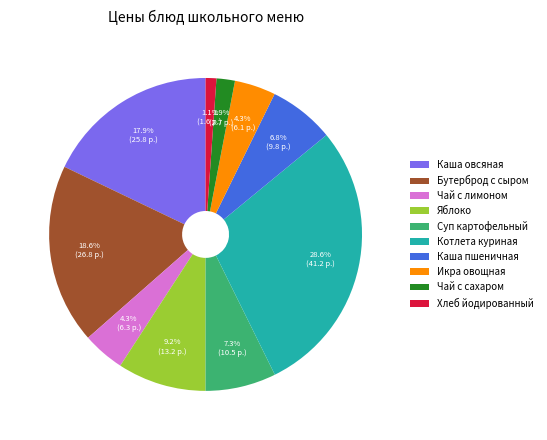

Does any single category account for the majority?

No